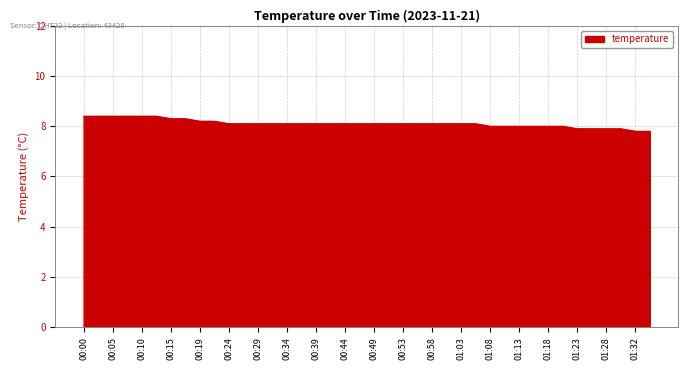

What is the difference between the maximum and minimum values?

0.6